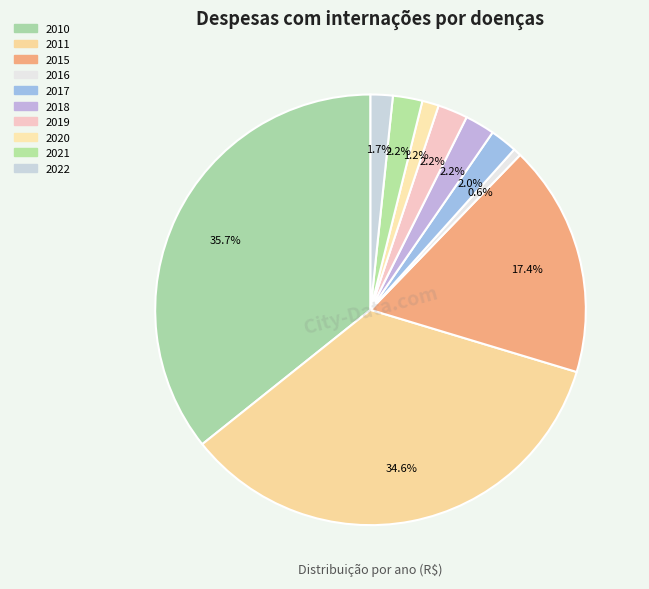

To the nearest percent, what portion does 2017 represent?

2%